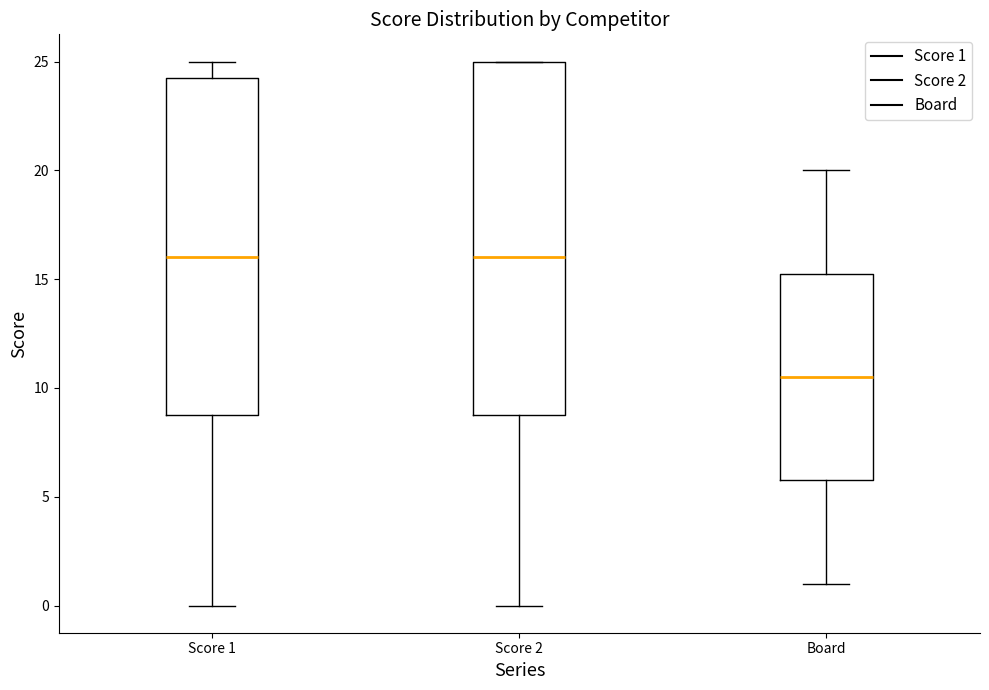

Reading left to right, transcribe this box plot: for each box, give where its median line is, the range the box spans, and where its two whiskers end, as read against the y-axis. The values are not printed on the chart, so give them approximately, as read against the axis.

Score 1: median 16.0, box 9.0 to 24.5, whiskers 0.0 to 25.0
Score 2: median 16.0, box 9.0 to 25.0, whiskers 0.0 to 25.0
Board: median 10.5, box 6.0 to 15.5, whiskers 1.0 to 20.0